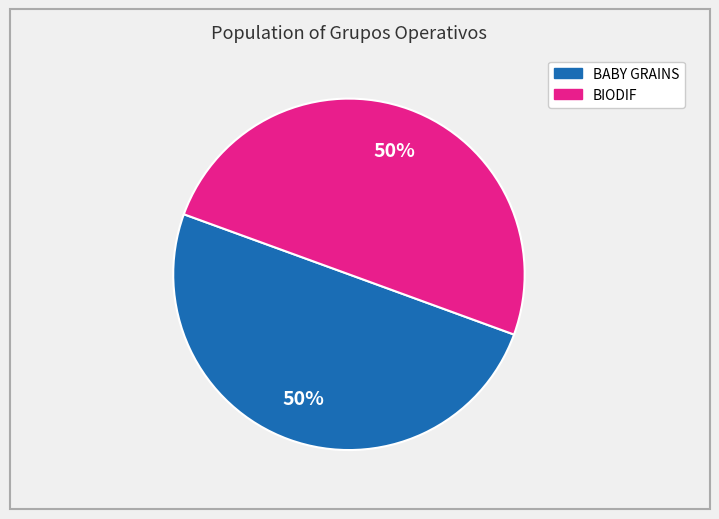

Count the number of slices in the pie.

2